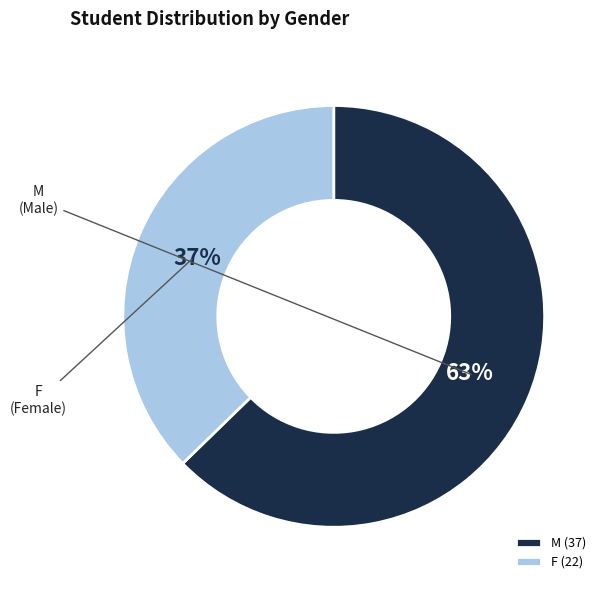

To the nearest percent, what portion does M represent?

63%